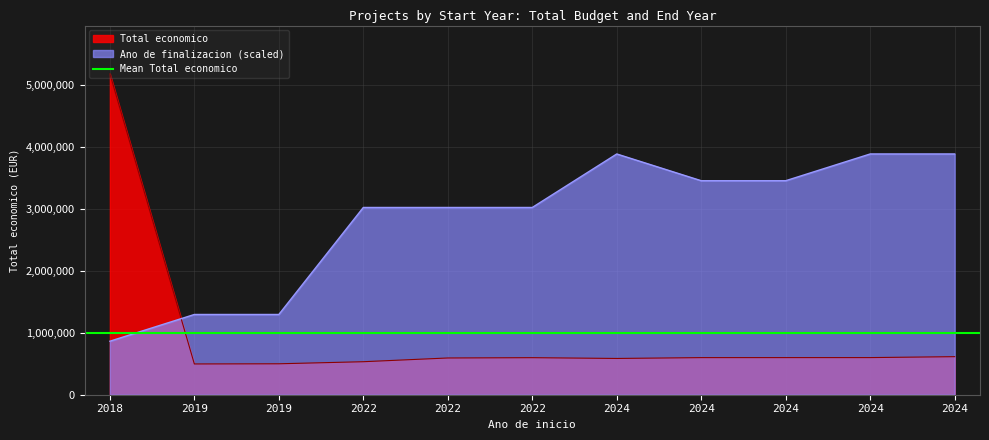

Which has a higher value, 2022 or 2019?

2022